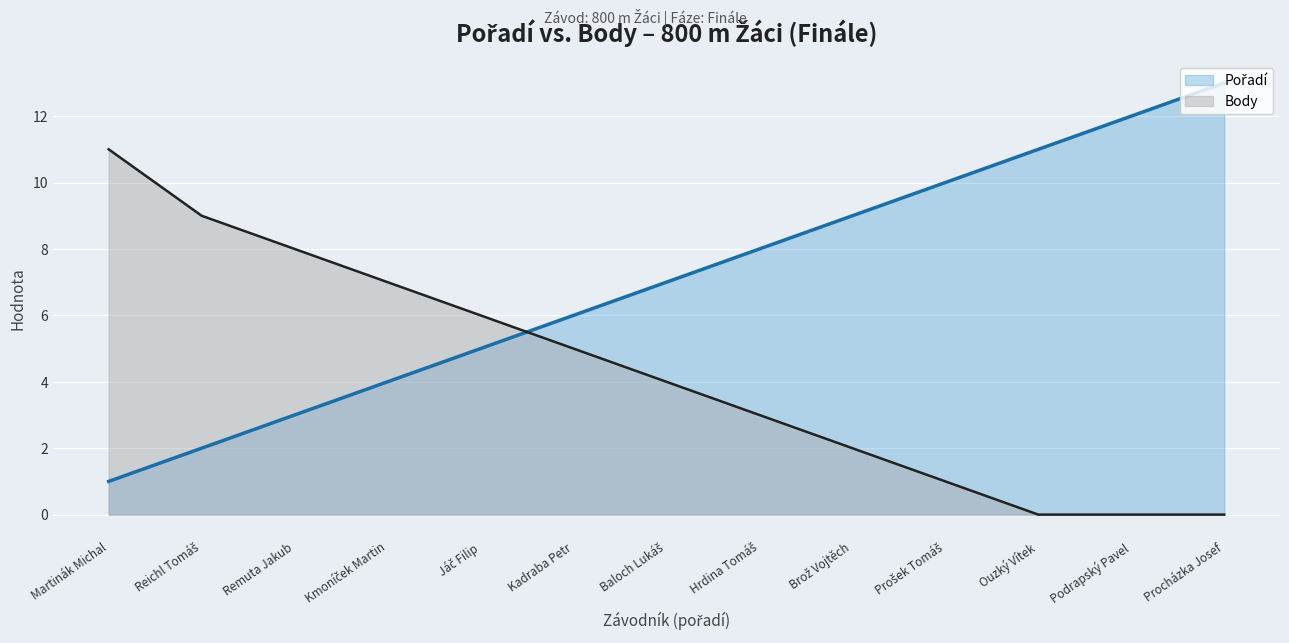

True or false: Body and Pořadí cross at least once.

True